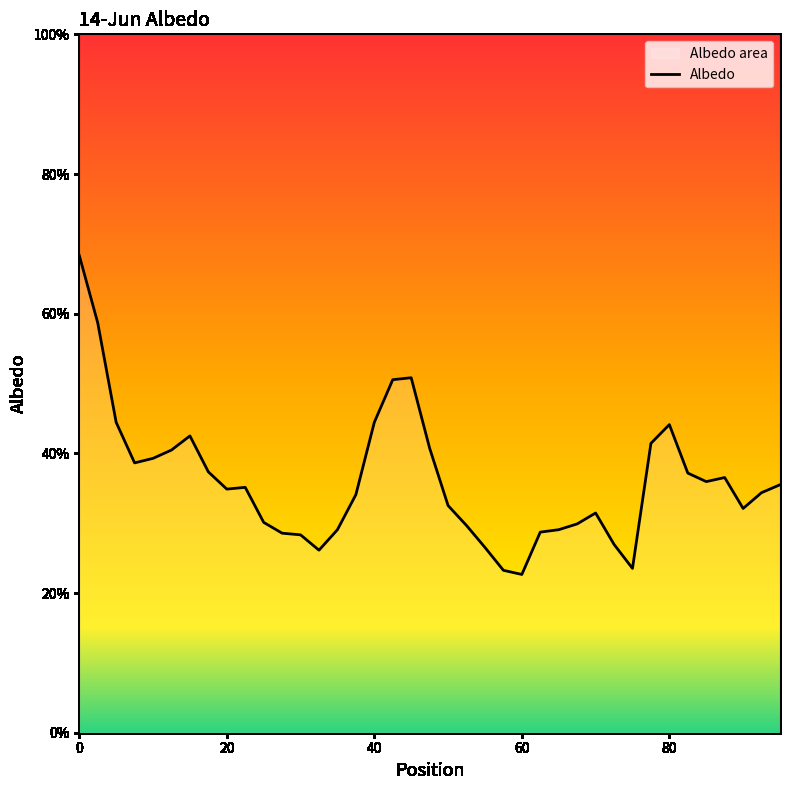

What is the minimum value shown in the chart?

0.2